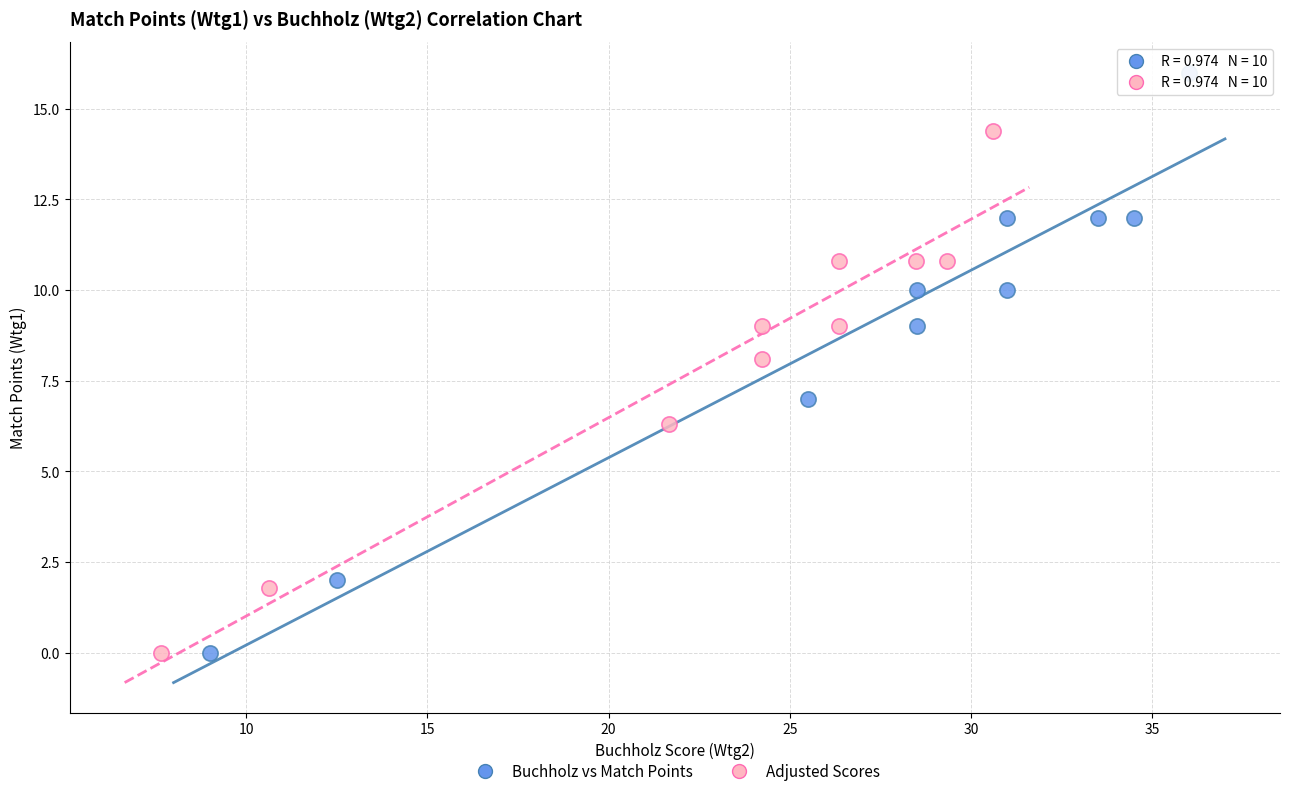

Which series reaches the maximum Y coordinate?

Buchholz vs Match Points